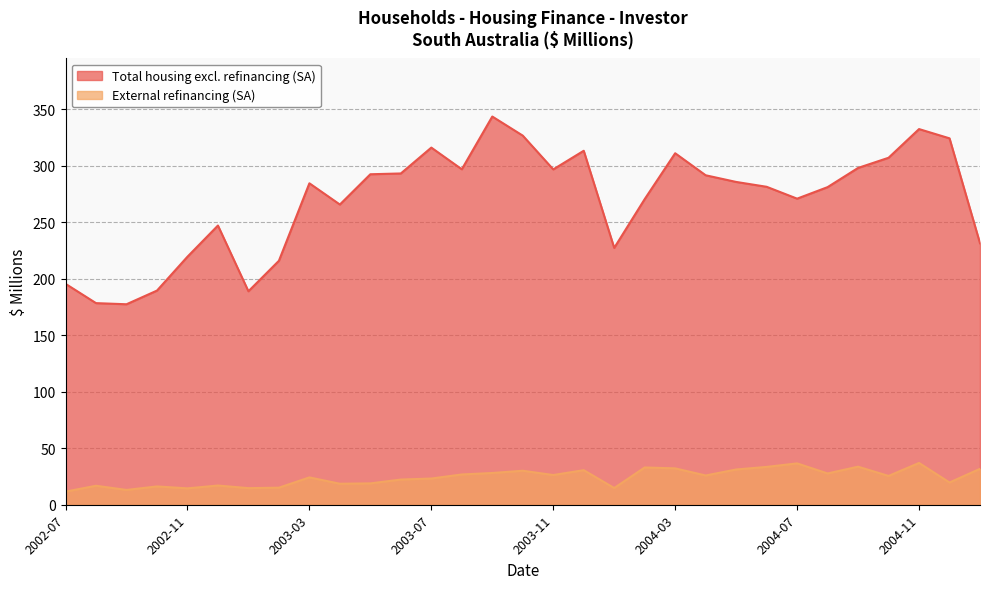

Where does the External refinancing (SA) series first go above 25?

2003-08